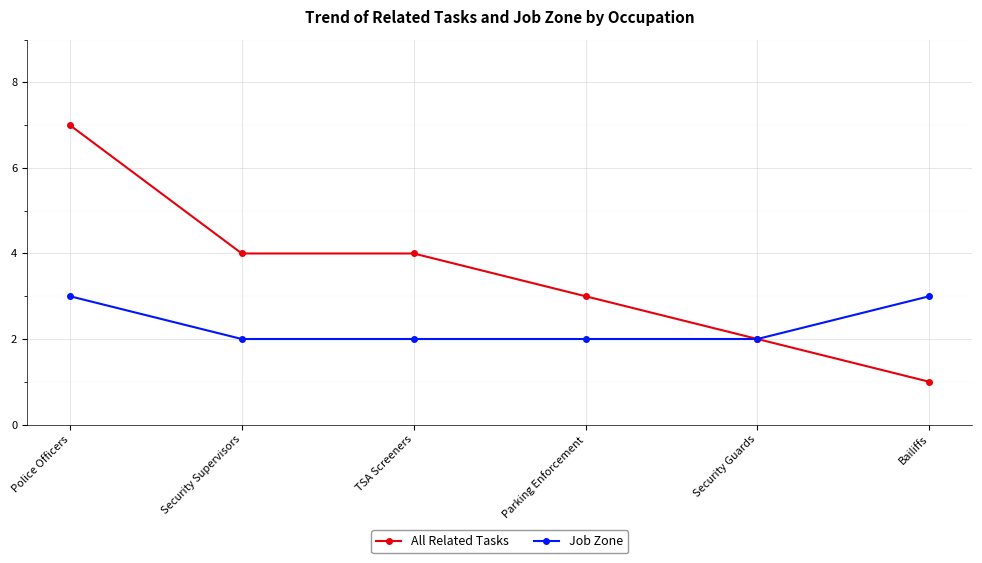

What is the label of the 3rd point from the left?

TSA Screeners